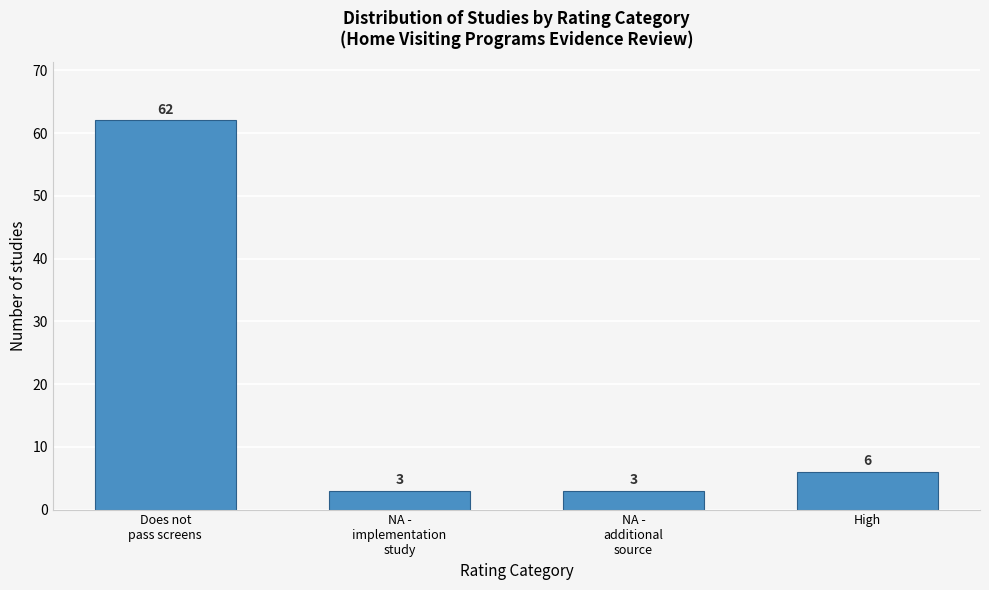

Reading right to left, list all the values displayed in this chart.

6	3	3	62